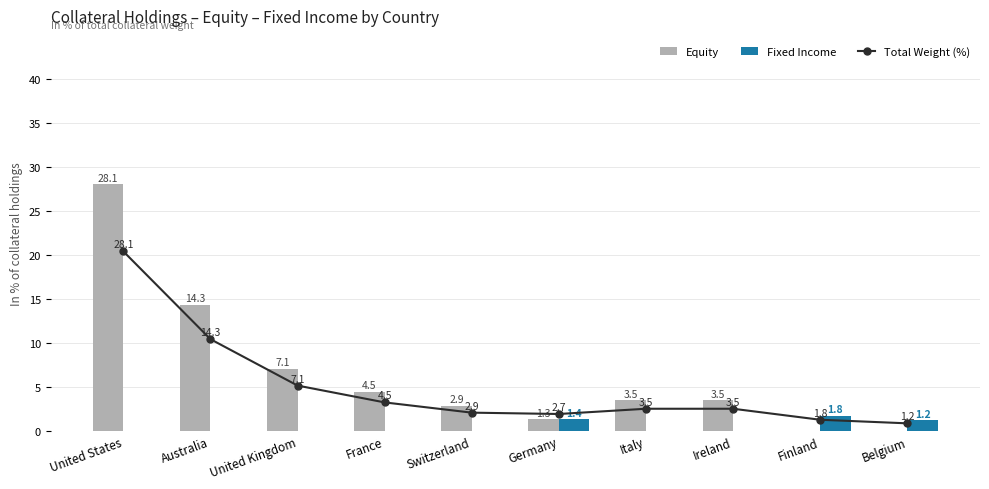

How many data points in Total Weight (%) are above 3?

6